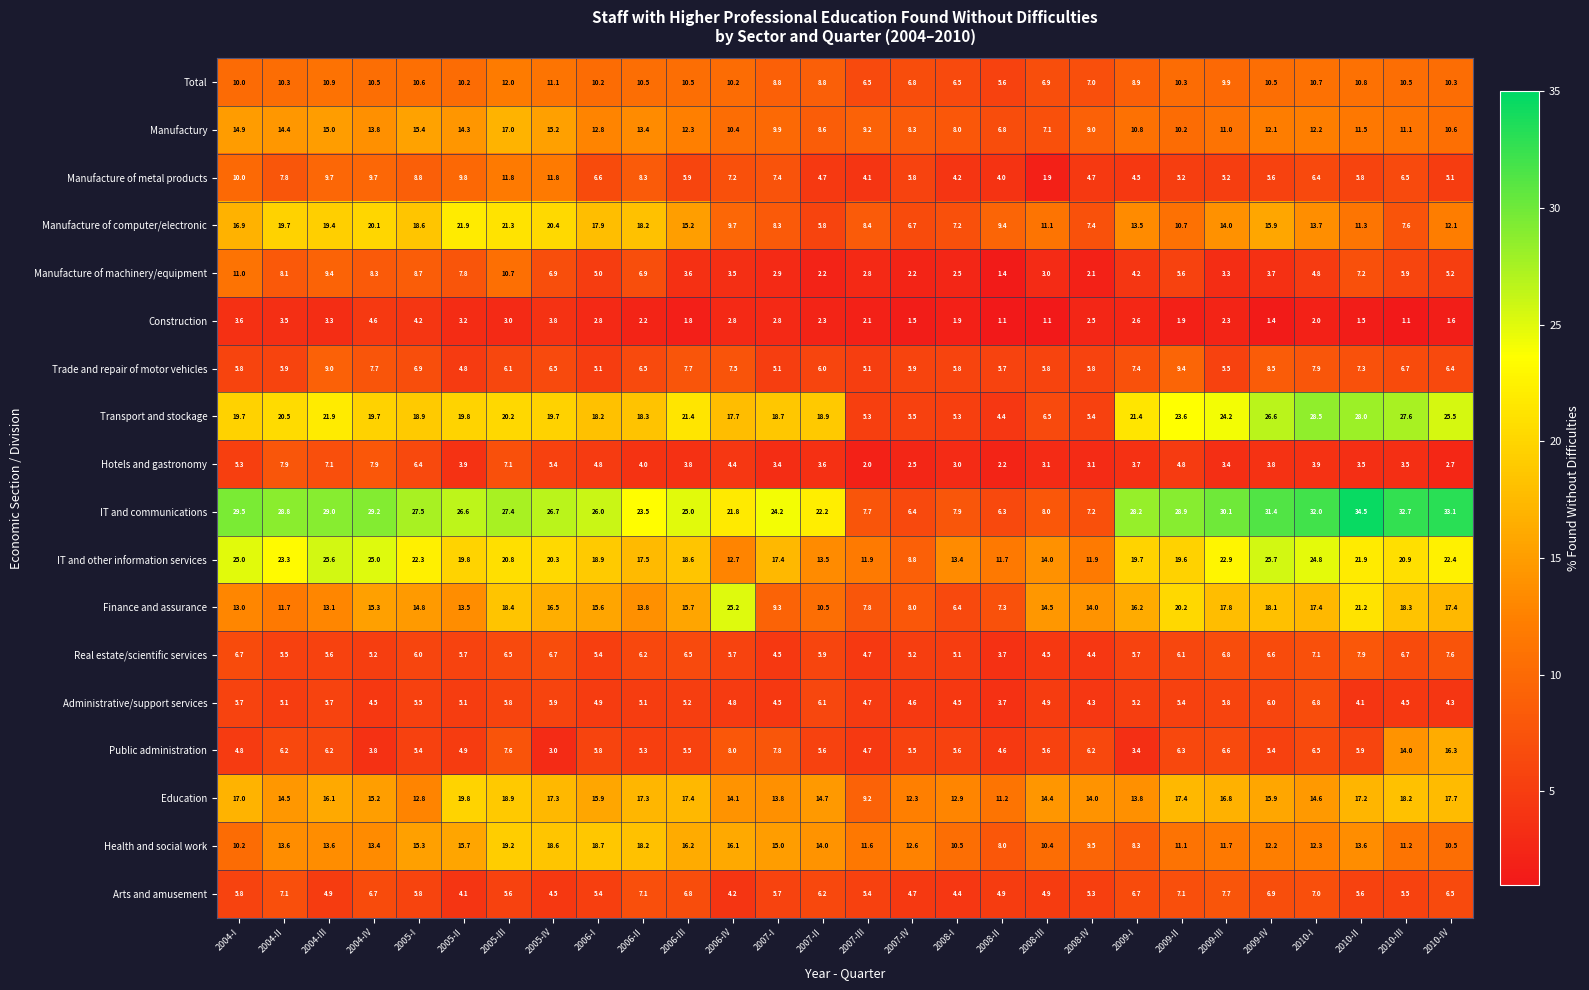

What is the minimum value shown in the chart?

1.1